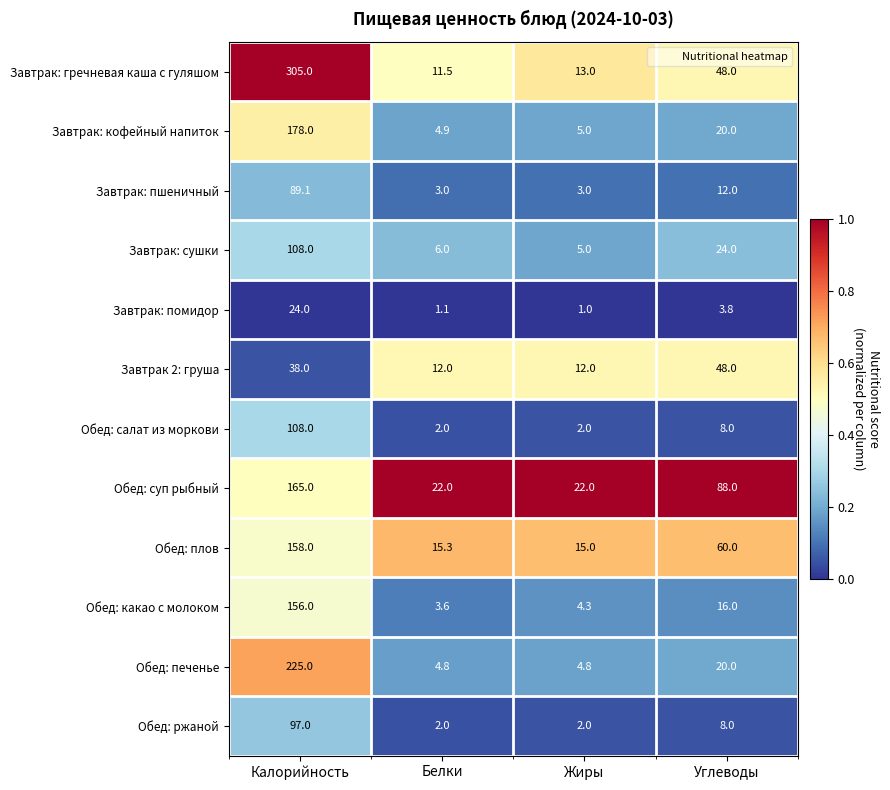

The Завтрак: помидор series shows 1.0 at Жиры. True or false?

True